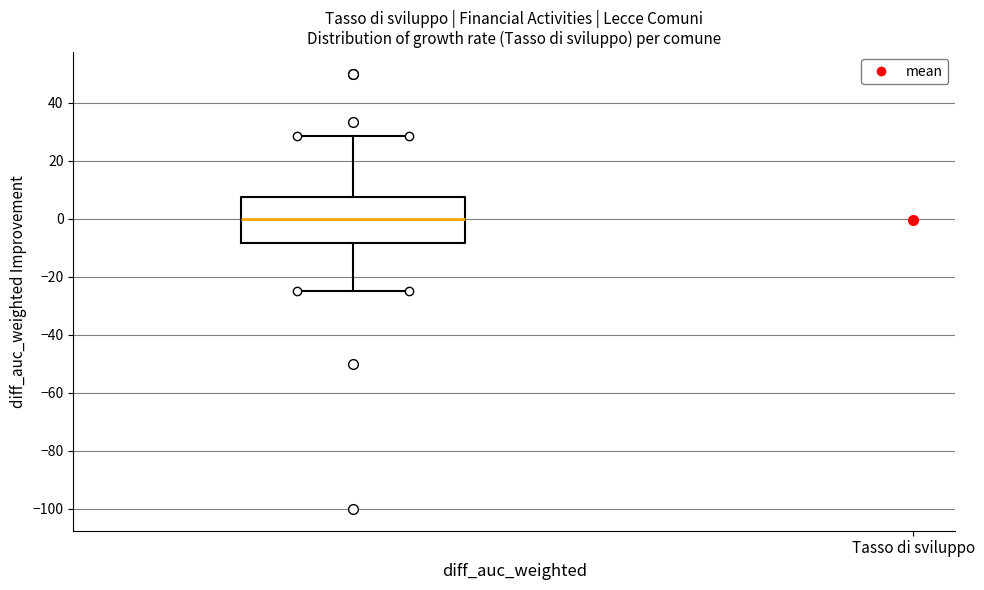

Read this box plot against the y-axis: the position of the median line, the range covered by the box, and the ends of both whiskers. The values are not printed on the chart, so give them approximately, as read against the axis.

median 0, box -8 to 8, whiskers -24 to 28